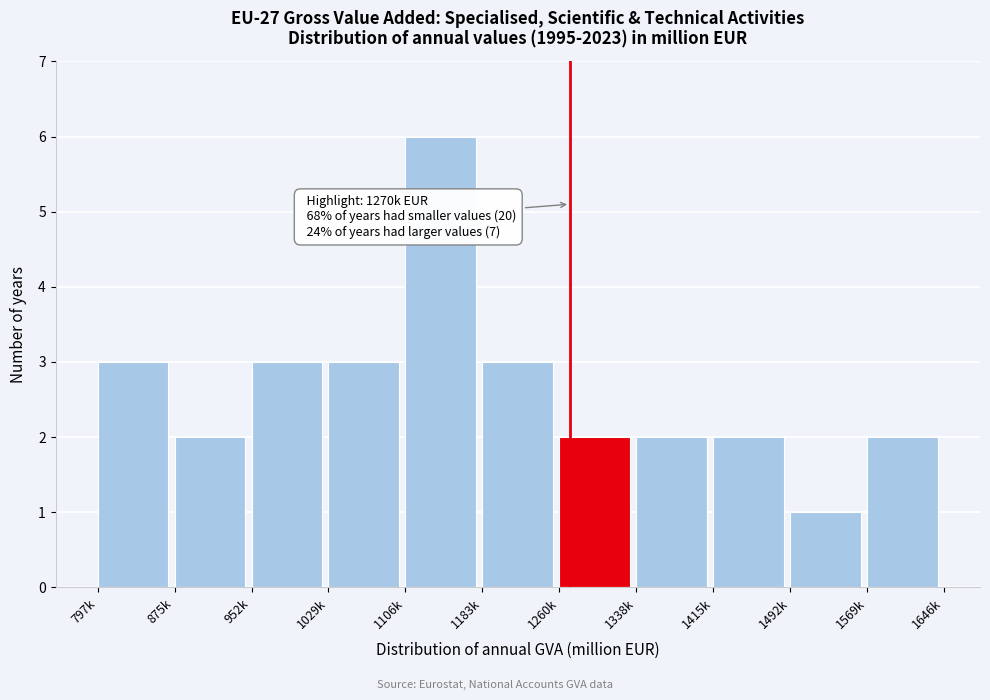

Reading right to left, list all the values displayed in this chart.

1569k=2	1492k=1	1415k=2	1338k=2	1260k=2	1183k=3	1106k=6	1029k=3	952k=3	875k=2	797k=3